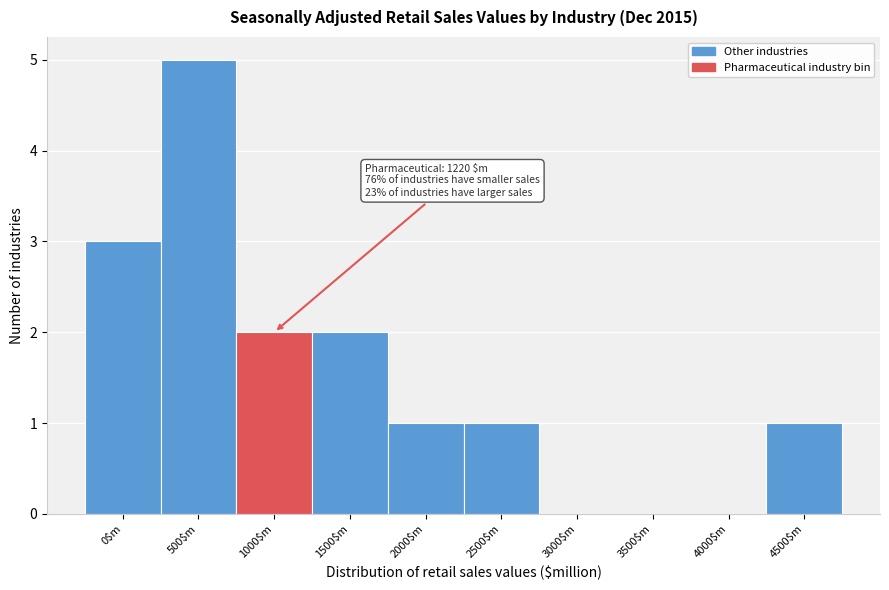

What is the maximum value shown in the chart?

5